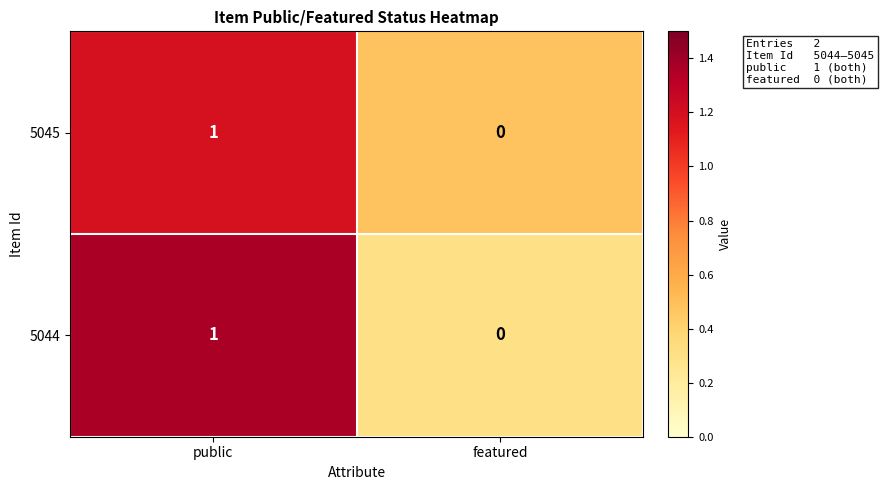

Is the value of 5044 at public greater than the value of 5045 at featured?

Yes